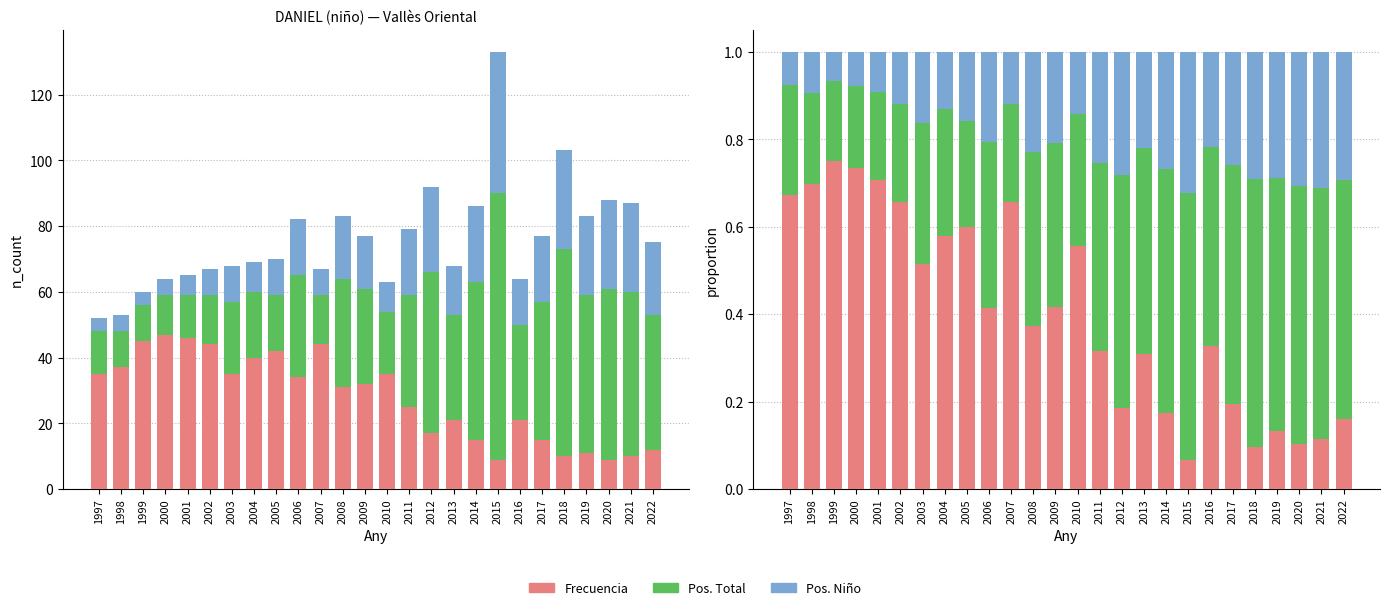

Reading left to right, list all the values displayed in this chart.

Frecuencia: 0.7	0.7	0.8	0.7	0.7	0.7	0.5	0.6	0.6	0.4	0.7	0.4	0.4	0.6	0.3	0.2	0.3	0.2	0.1	0.3	0.2	0.1	0.1	0.1	0.1	0.2
Pos. Total: 0.2	0.2	0.2	0.2	0.2	0.2	0.3	0.3	0.2	0.4	0.2	0.4	0.4	0.3	0.4	0.5	0.5	0.6	0.6	0.5	0.5	0.6	0.6	0.6	0.6	0.5
Pos. Niño: 0.1	0.1	0.1	0.1	0.1	0.1	0.2	0.1	0.2	0.2	0.1	0.2	0.2	0.1	0.3	0.3	0.2	0.3	0.3	0.2	0.3	0.3	0.3	0.3	0.3	0.3